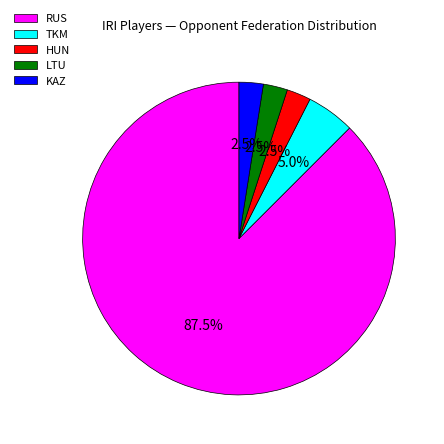

How many slices are in this pie chart?

5